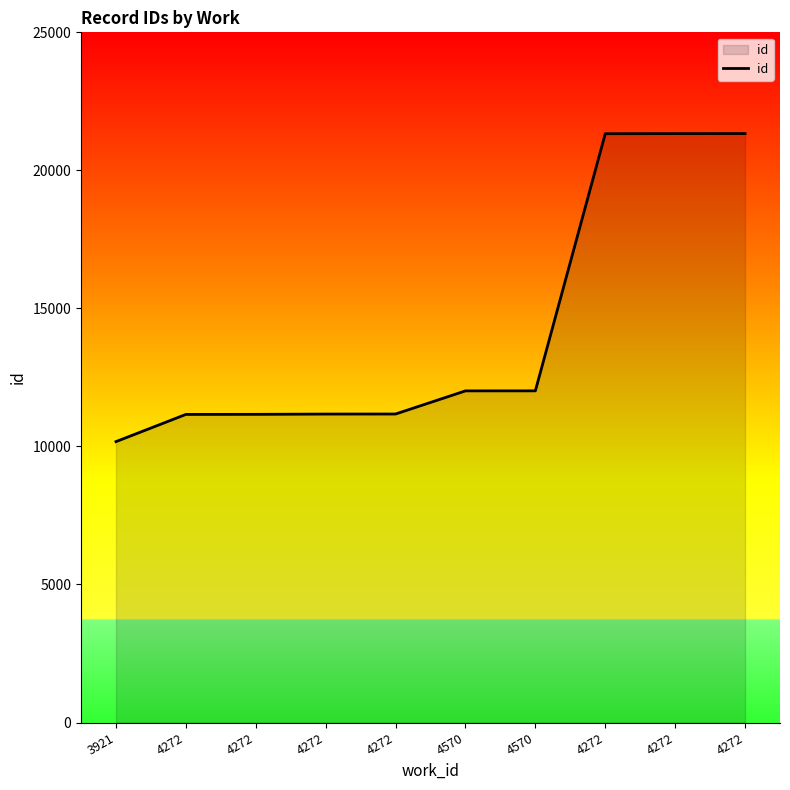

How many lines are shown in the chart?

1